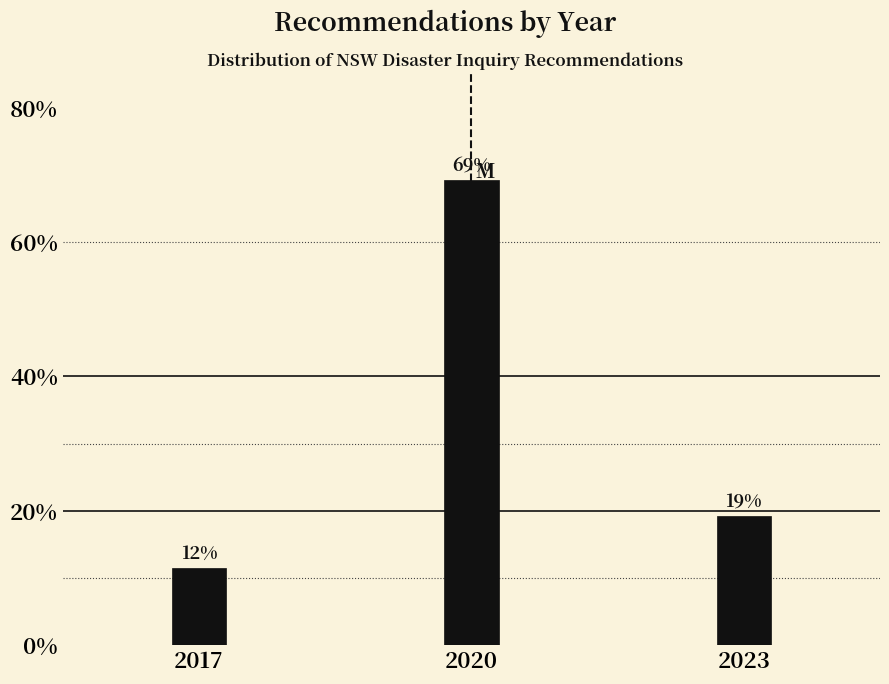

Are the bars horizontal?

No